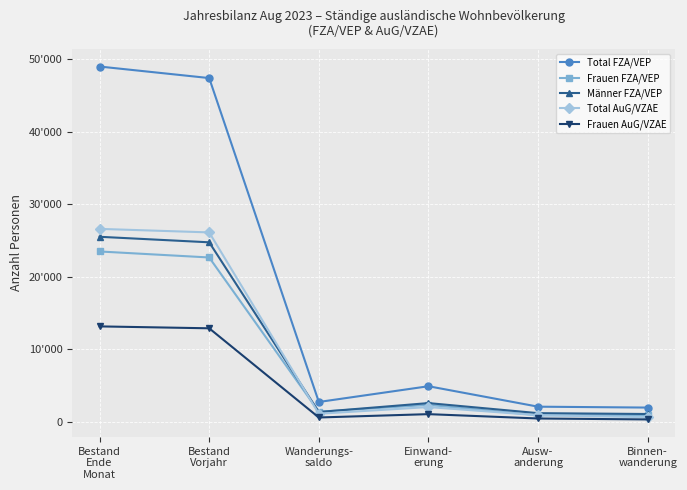

At which label does Total AuG/VZAE first exceed 2023?

Bestand
Ende
Monat